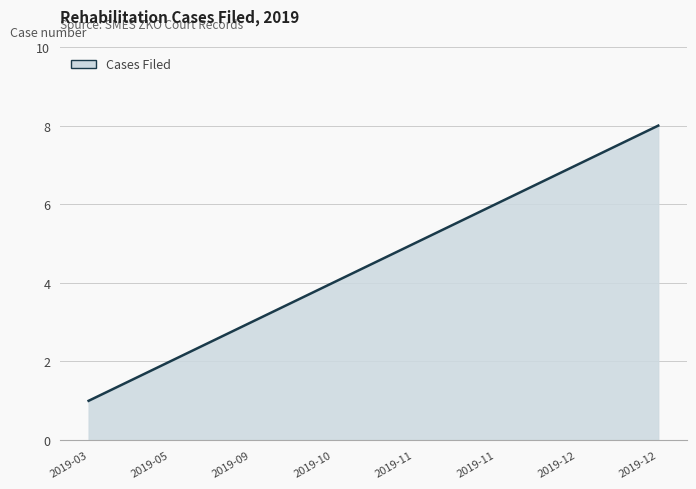

True or false: there are more than 1 points higher than both neighbors.

False